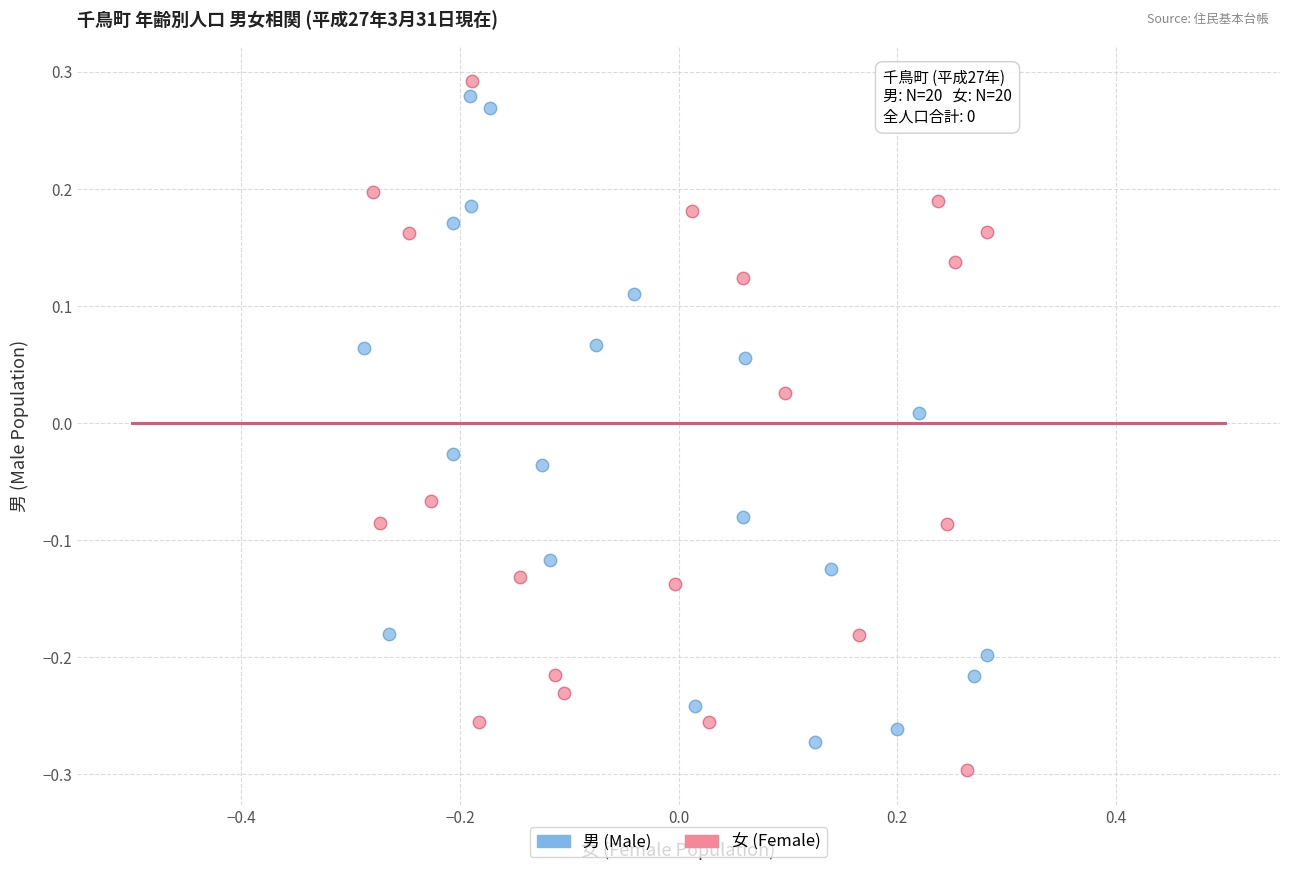

What are all the series names shown in the legend?

男 (Male), 女 (Female)